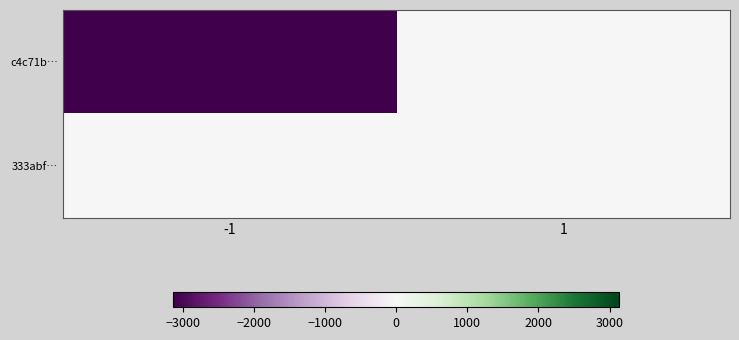

Reading right to left, extract all data points from this chart.

c4c71b…: 1=0	-1=-3138
333abf…: 1=15	-1=0